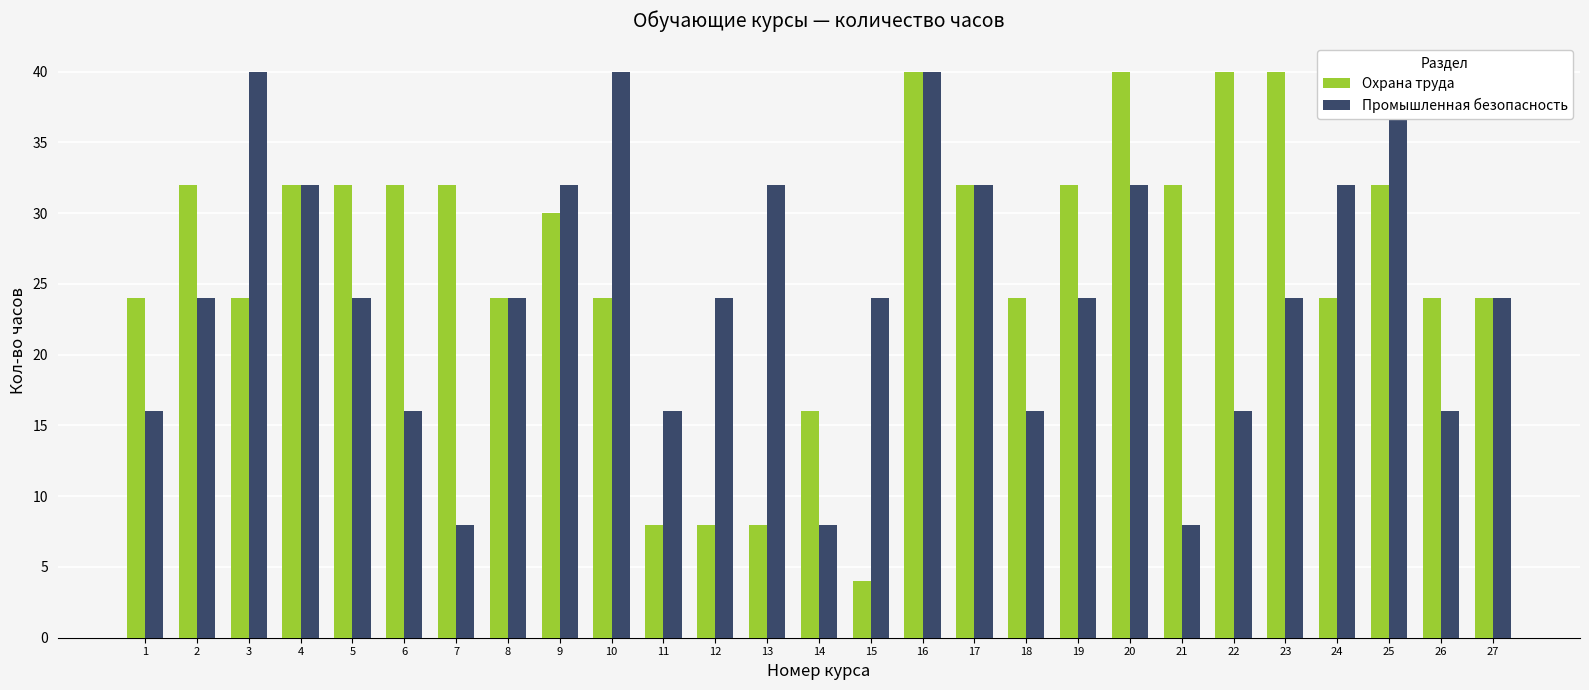

What are all the series names shown in the legend?

Охрана труда, Промышленная безопасность